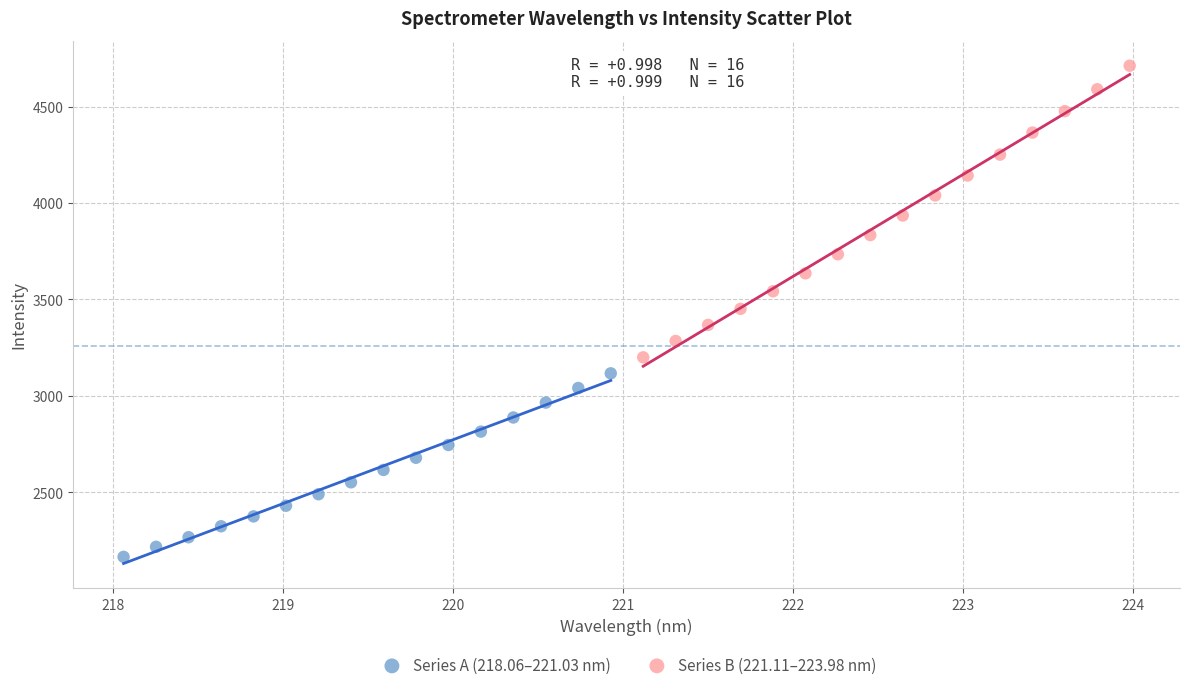

Which series has the largest Y range (max minus min)?

Series B (221.11–223.98 nm)